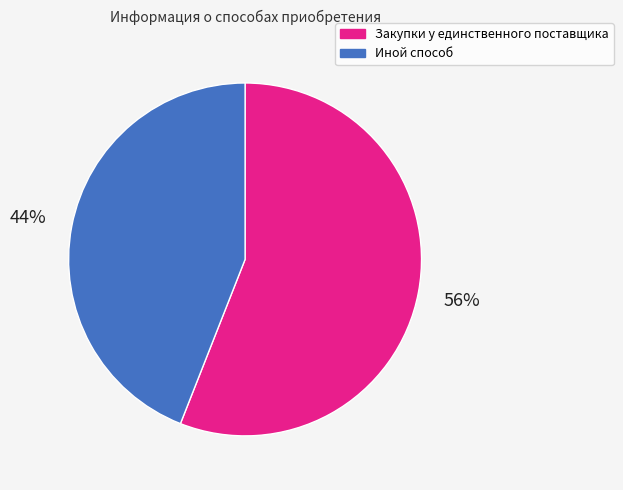

To the nearest percent, what is the difference between the Иной способ and Закупки у единственного поставщика slice percentages?

12%